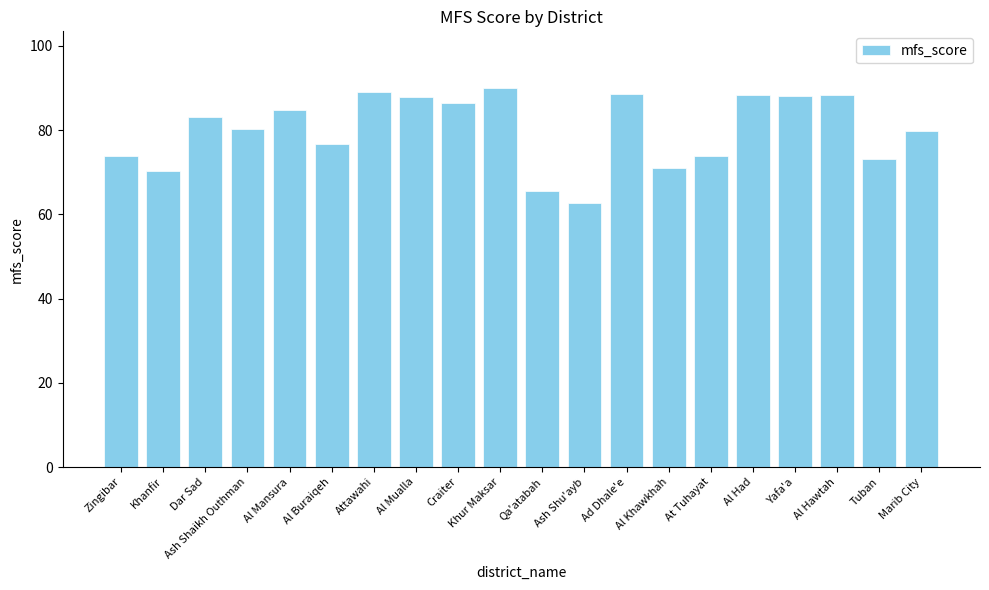

What is the average value?

80.1